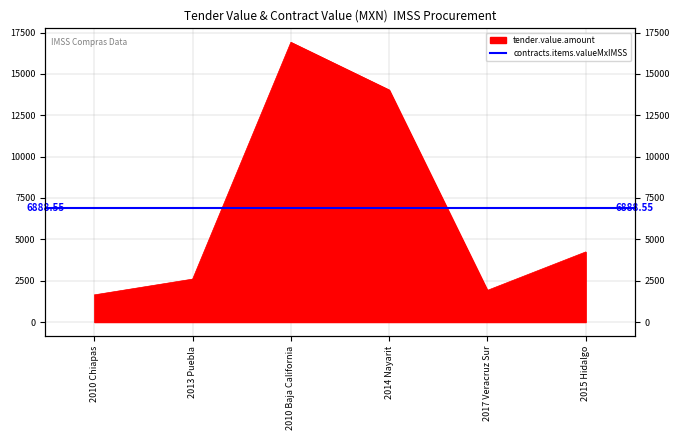

True or false: the data has more than 1 interior local peaks.

False